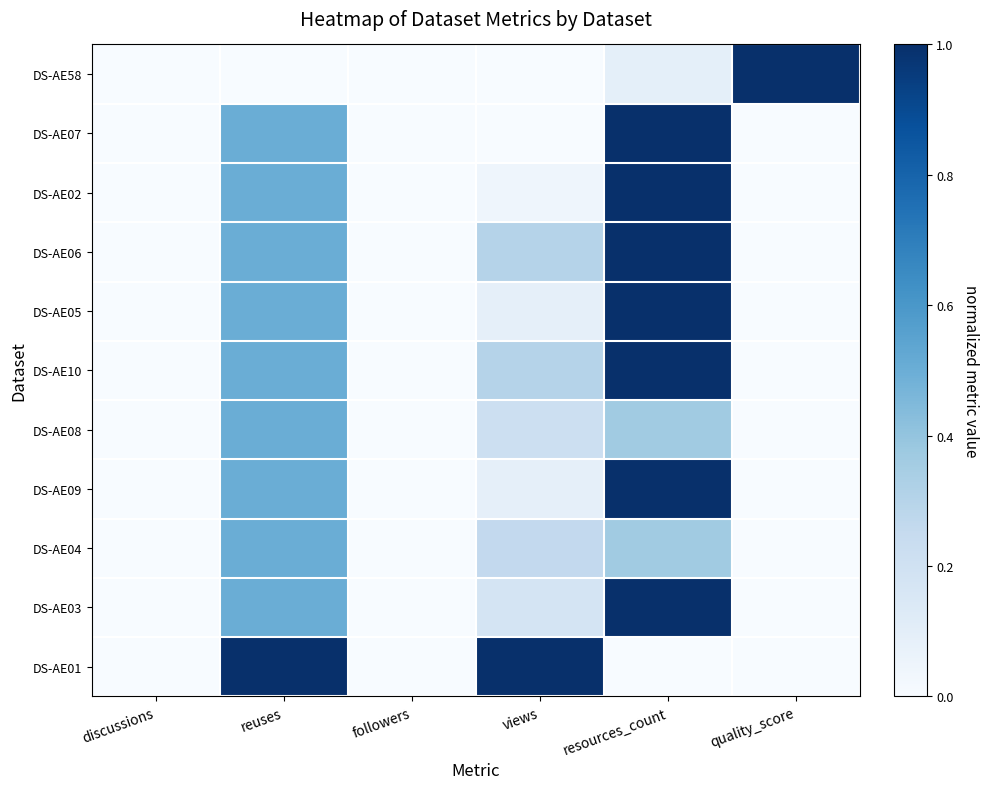

Reading right to left, extract all data points from this chart.

DS-AE58: quality_score=1.0	resources_count=0.1	views=0.0	followers=0.0	reuses=0.0	discussions=0.0
DS-AE07: quality_score=0.0	resources_count=1.0	views=0.0	followers=0.0	reuses=0.5	discussions=0.0
DS-AE02: quality_score=0.0	resources_count=1.0	views=0.0	followers=0.0	reuses=0.5	discussions=0.0
DS-AE06: quality_score=0.0	resources_count=1.0	views=0.3	followers=0.0	reuses=0.5	discussions=0.0
DS-AE05: quality_score=0.0	resources_count=1.0	views=0.1	followers=0.0	reuses=0.5	discussions=0.0
DS-AE10: quality_score=0.0	resources_count=1.0	views=0.3	followers=0.0	reuses=0.5	discussions=0.0
DS-AE08: quality_score=0.0	resources_count=0.4	views=0.2	followers=0.0	reuses=0.5	discussions=0.0
DS-AE09: quality_score=0.0	resources_count=1.0	views=0.1	followers=0.0	reuses=0.5	discussions=0.0
DS-AE04: quality_score=0.0	resources_count=0.4	views=0.3	followers=0.0	reuses=0.5	discussions=0.0
DS-AE03: quality_score=0.0	resources_count=1.0	views=0.2	followers=0.0	reuses=0.5	discussions=0.0
DS-AE01: quality_score=0.0	resources_count=0.0	views=1.0	followers=0.0	reuses=1.0	discussions=0.0